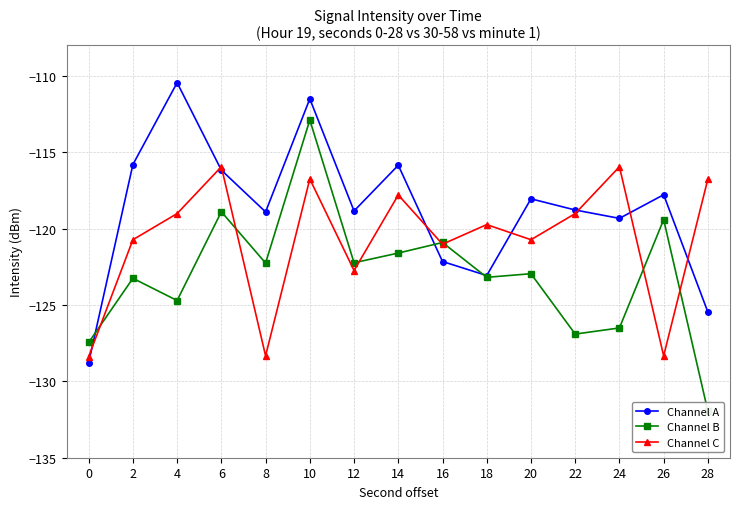

What is the sum of all Channel A values?

-1781.0